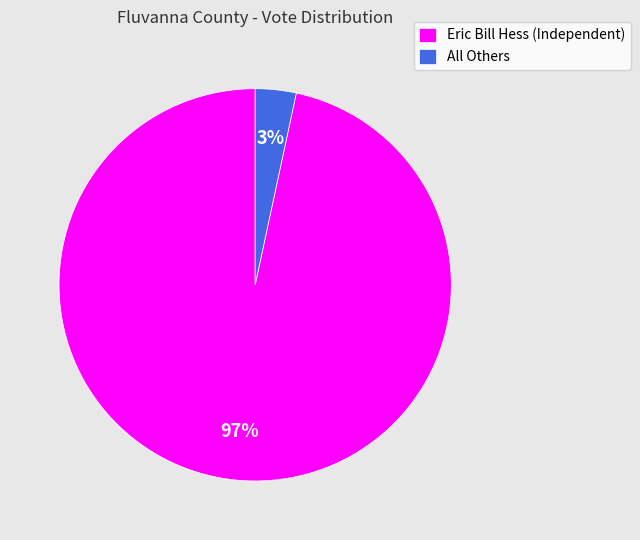

To the nearest percent, what is the average slice percentage?

50%